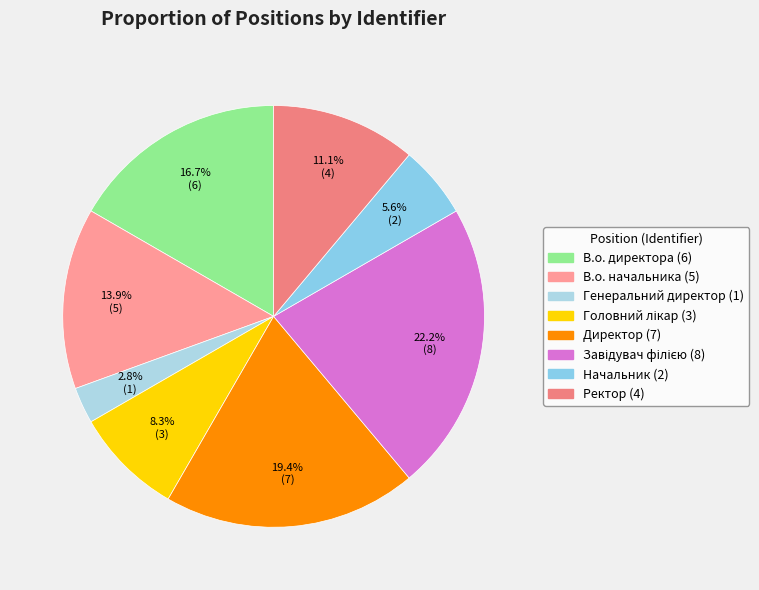

To the nearest percent, what portion does Головний лікар represent?

8%